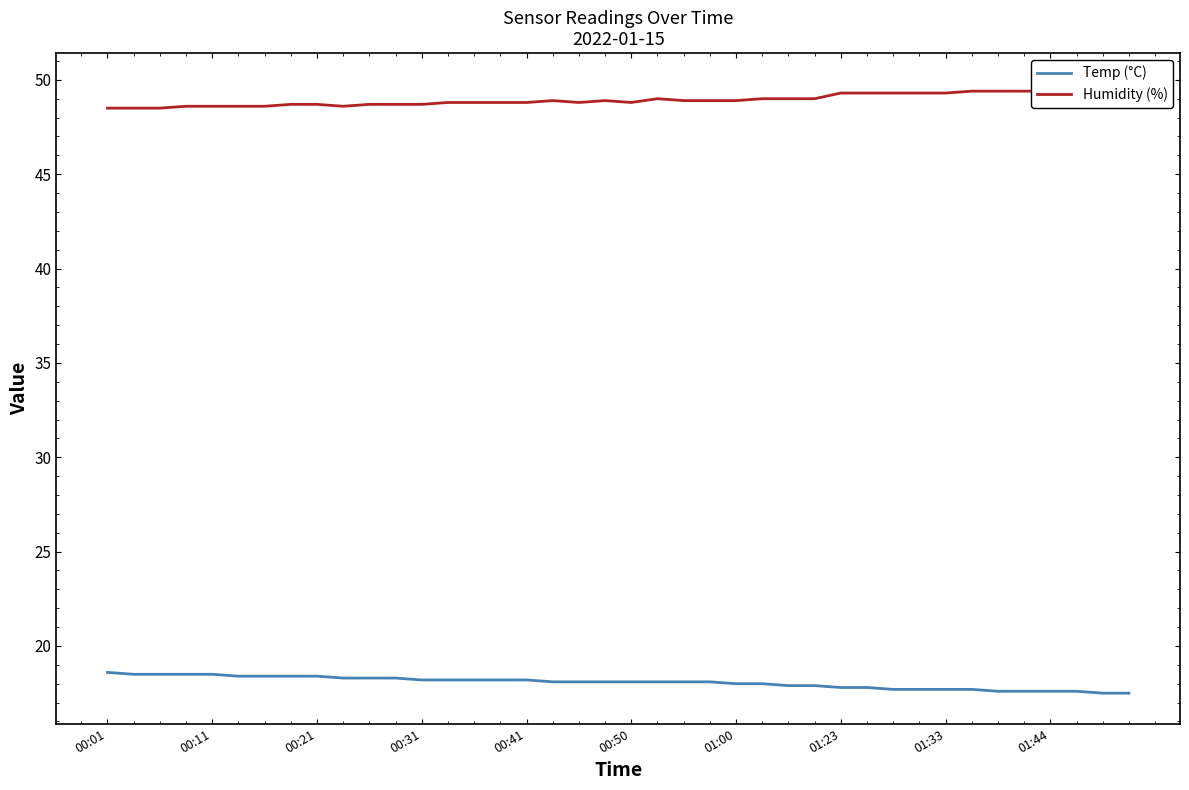

True or false: Temp (°C) has a value of 18.0 at 01:00.

True